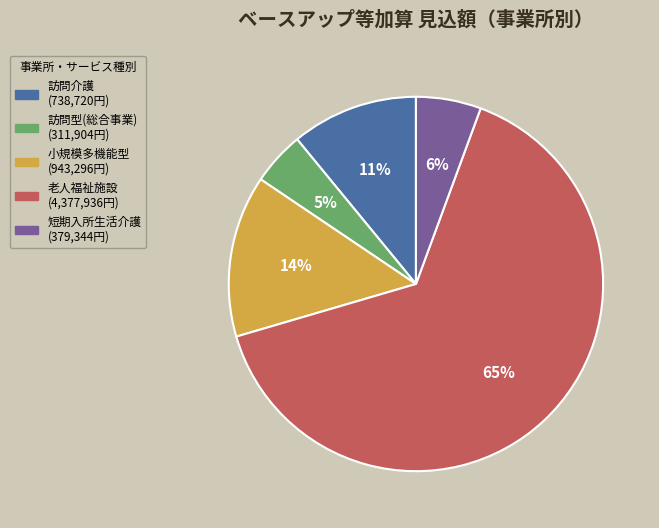

Is there any slice that represents more than half of the pie?

Yes